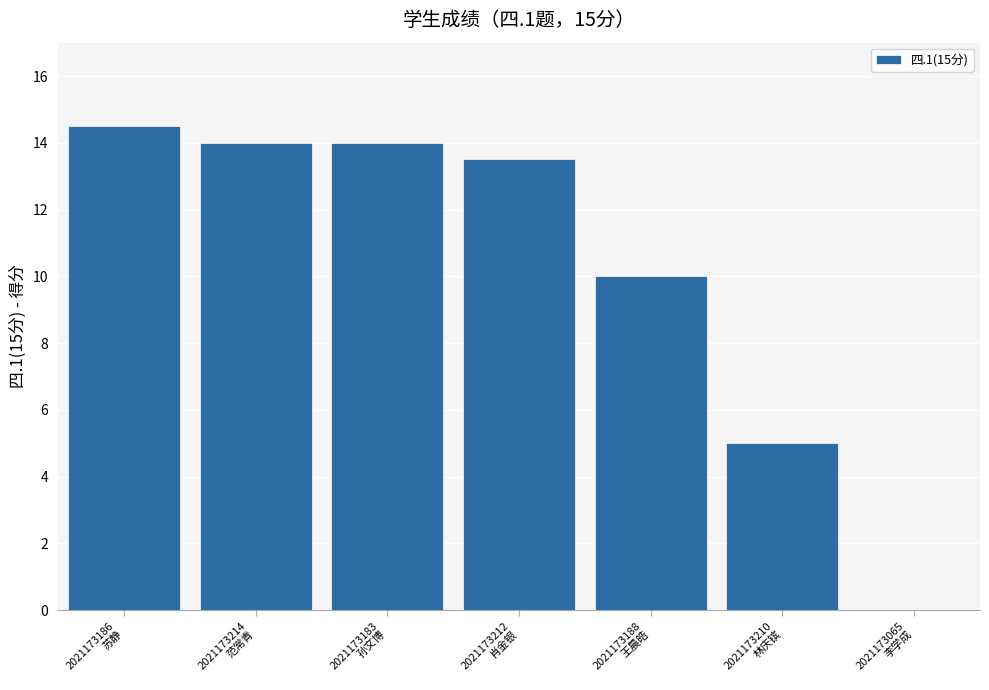

What is the greatest value displayed?

14.5